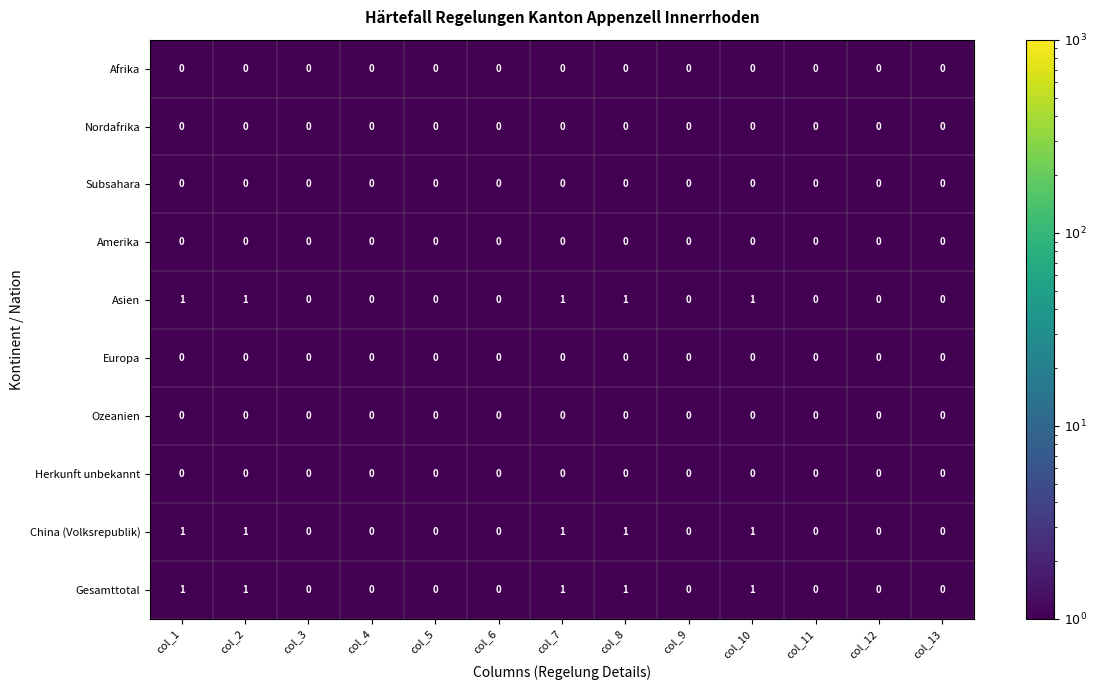

True or false: Nordafrika has a value of 0 at col_3.

True